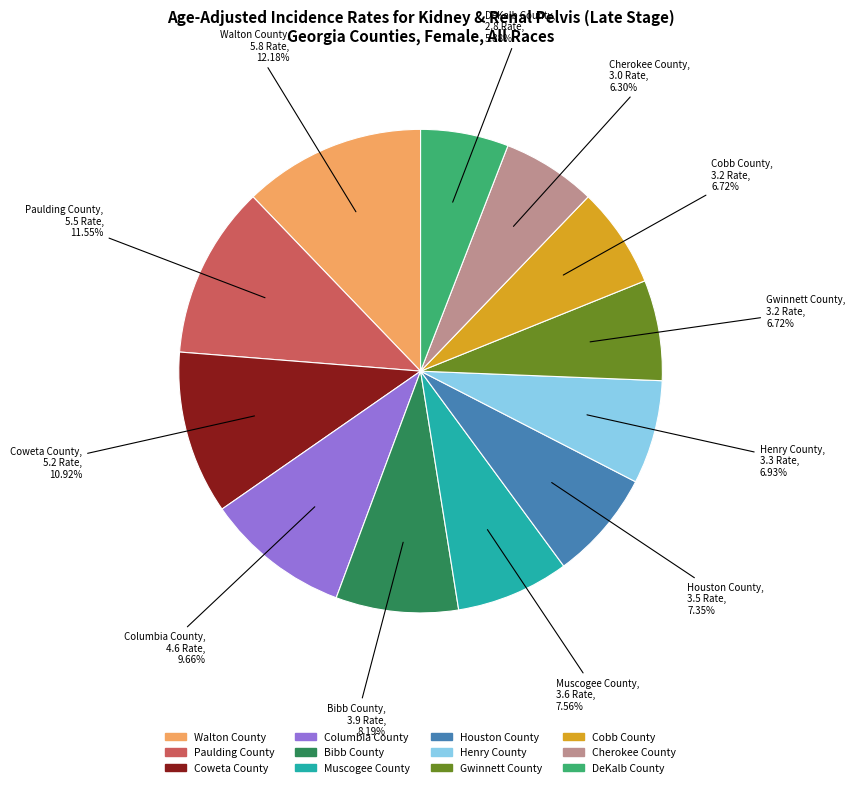

The Coweta County slice represents 11% of the pie. True or false?

True